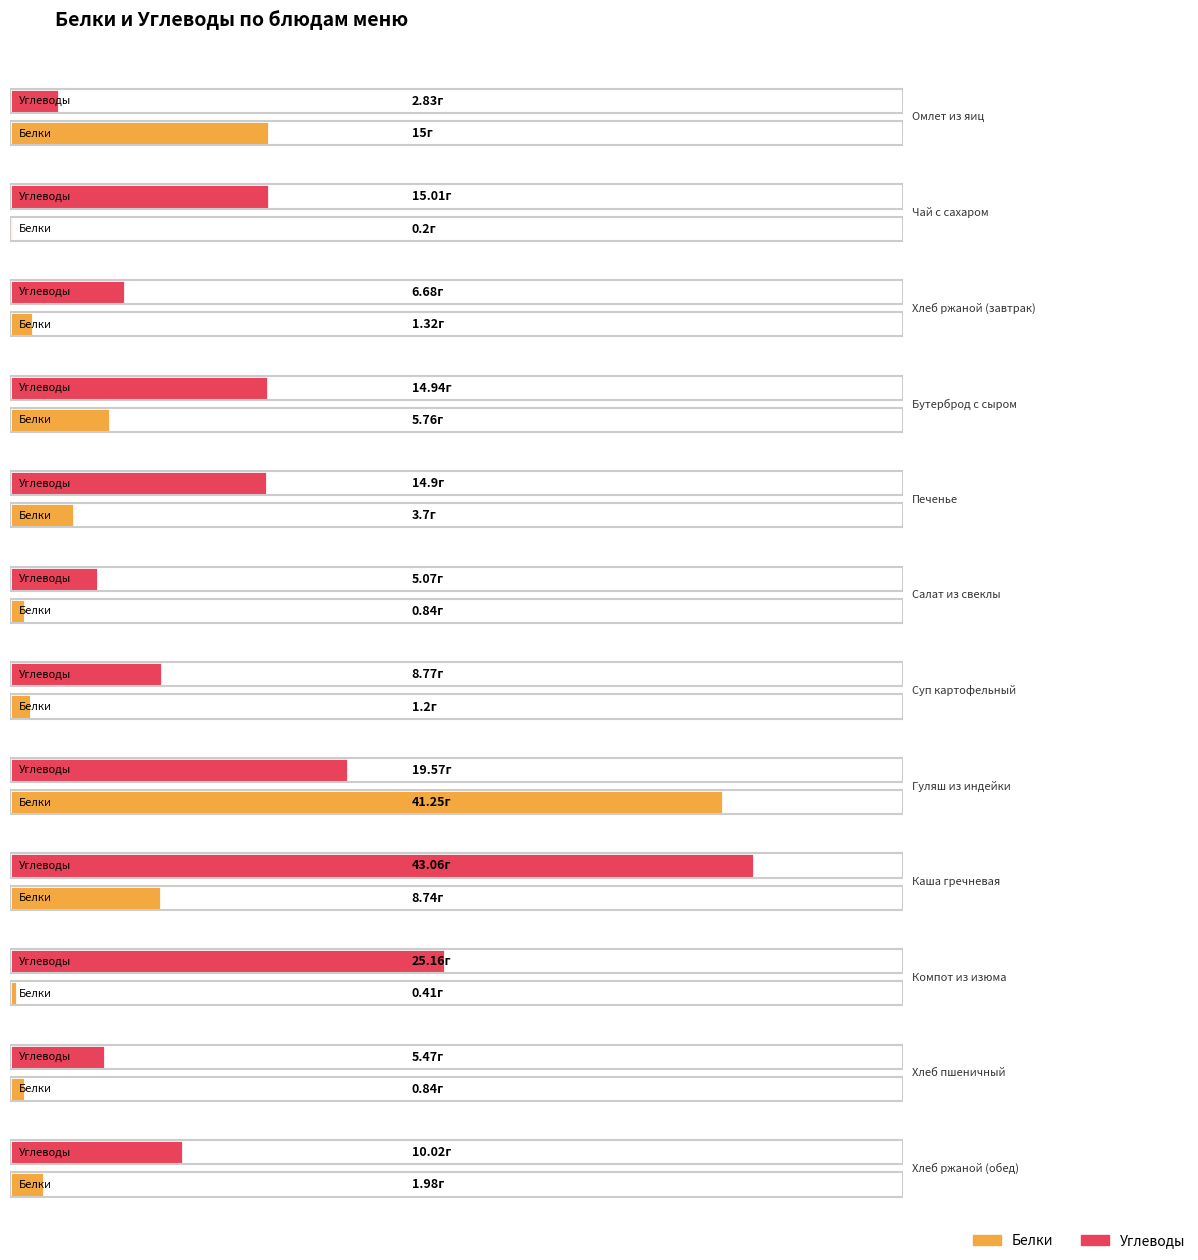

List the labels in order of Белки value, largest first.

Гуляш из индейки, Омлет из яиц, Каша гречневая, Бутерброд с сыром, Печенье, Хлеб ржаной (обед), Хлеб ржаной (завтрак), Суп картофельный, Салат из свеклы, Хлеб пшеничный, Компот из изюма, Чай с сахаром